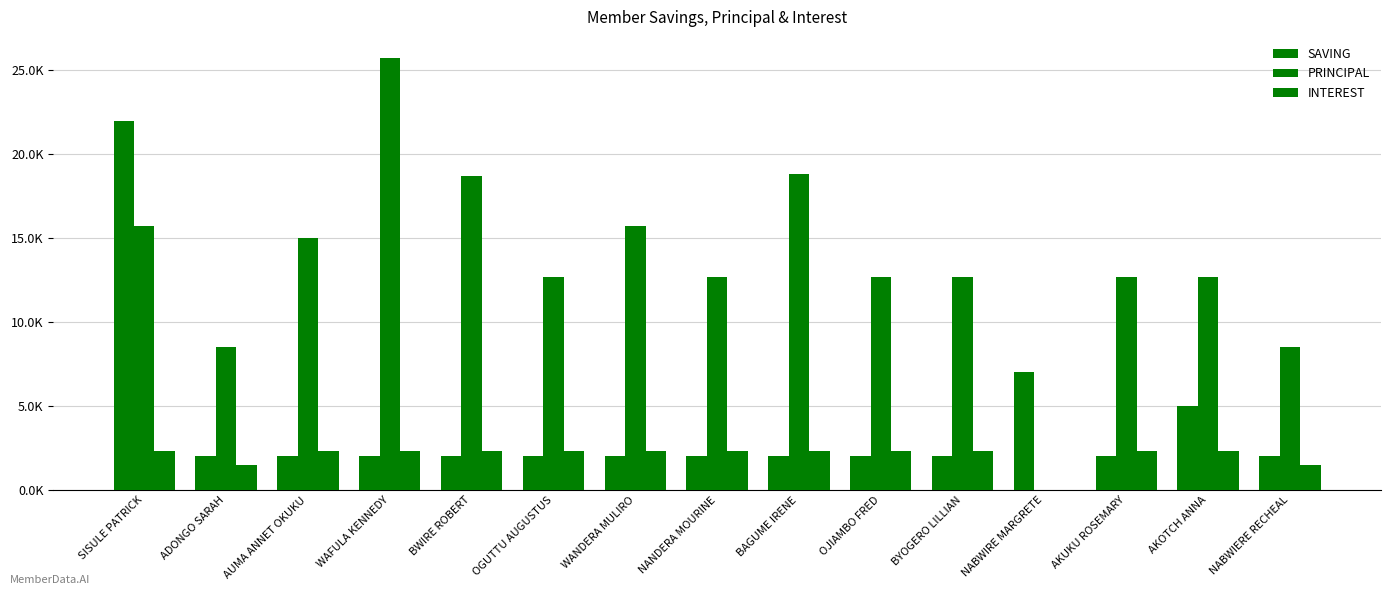

Does the chart contain stacked bars?

No